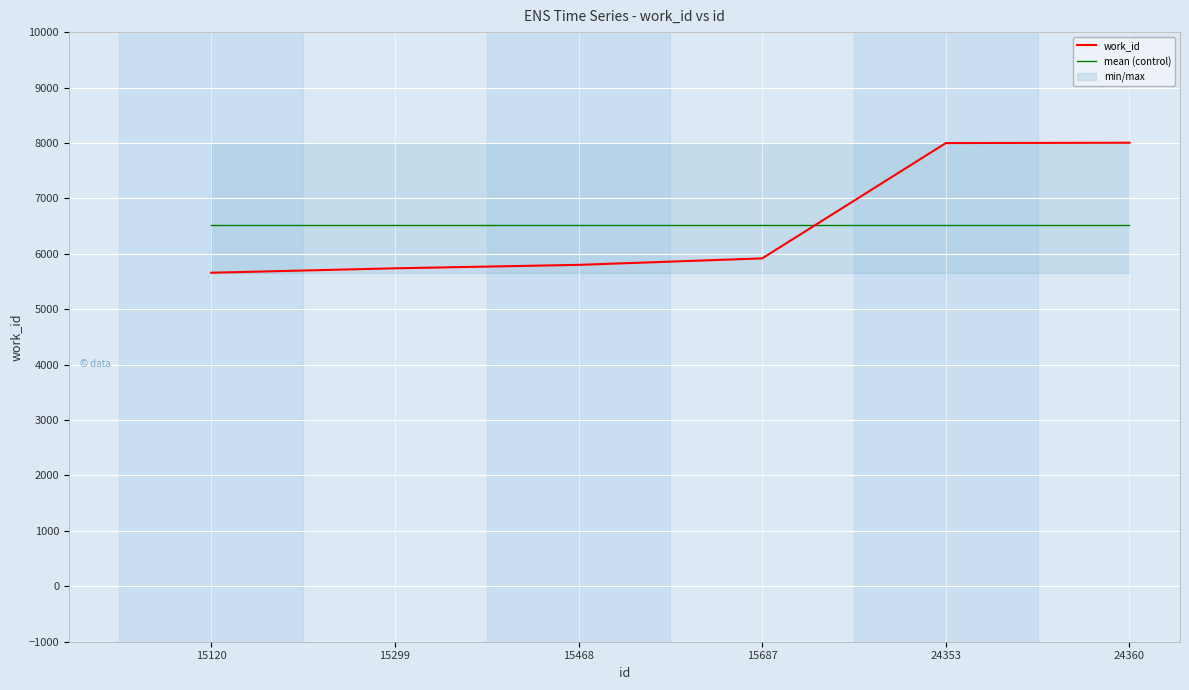

True or false: mean (control) has more than 1 interior local peaks.

False